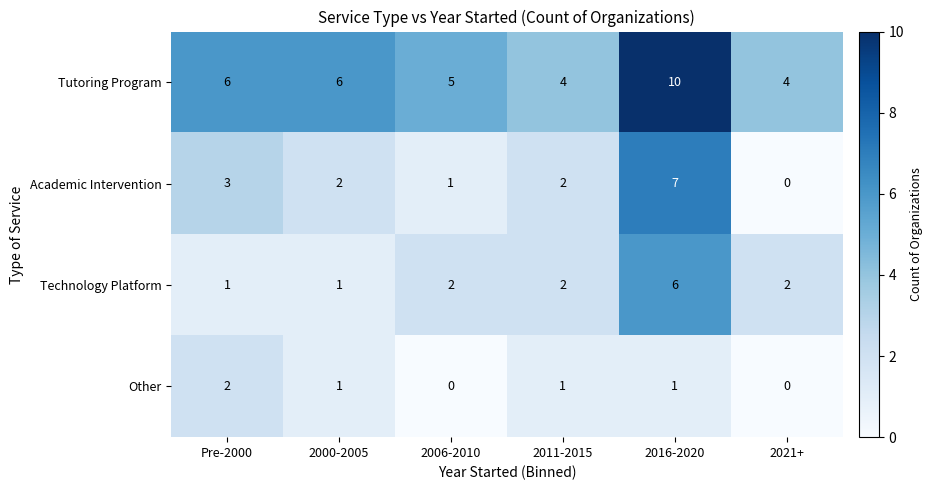

What is the sum of the Academic Intervention values at 2000-2005 and Pre-2000?

5